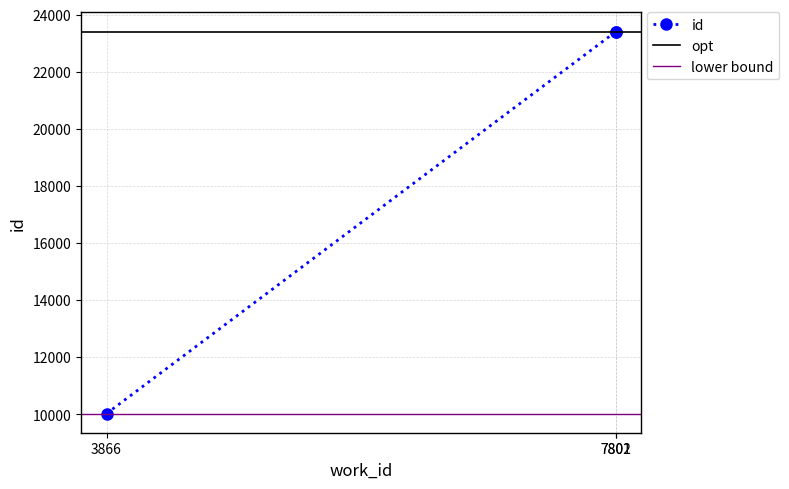

What is the value of the id point at the 2nd from the left?

23407